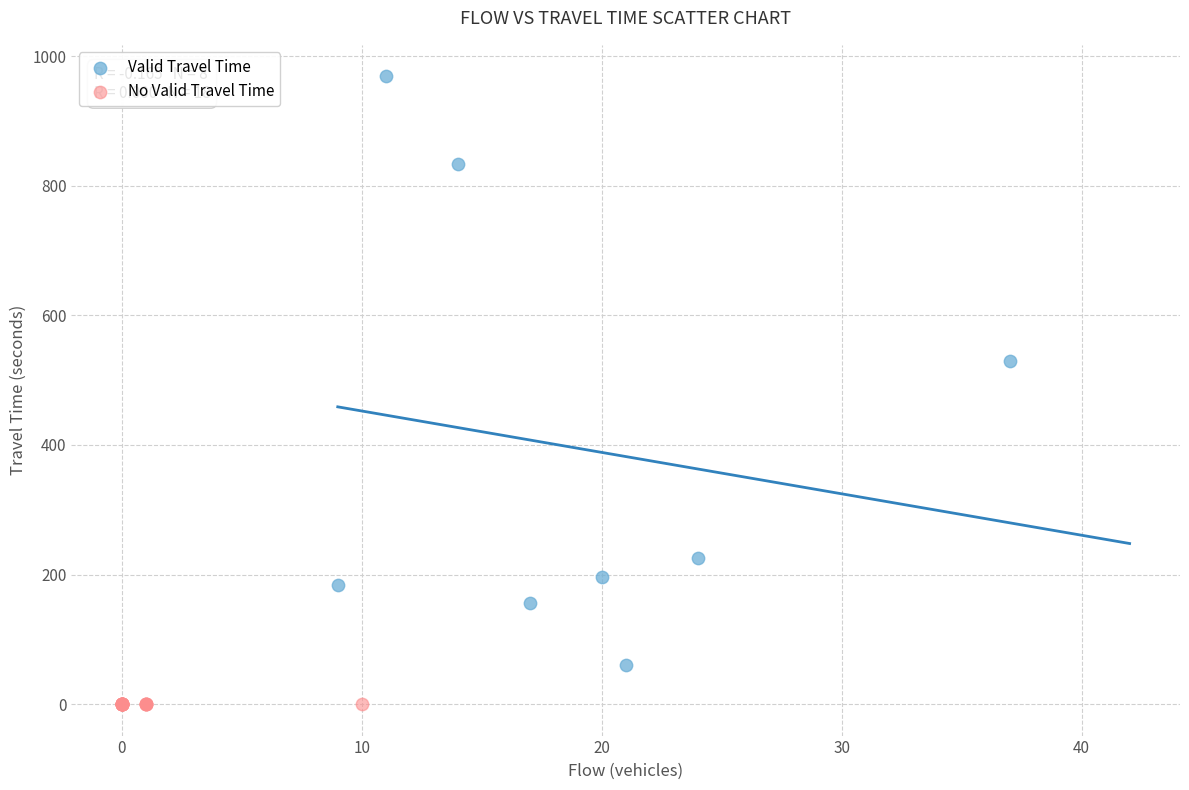

Which series contains the lowest Y value?

No Valid Travel Time